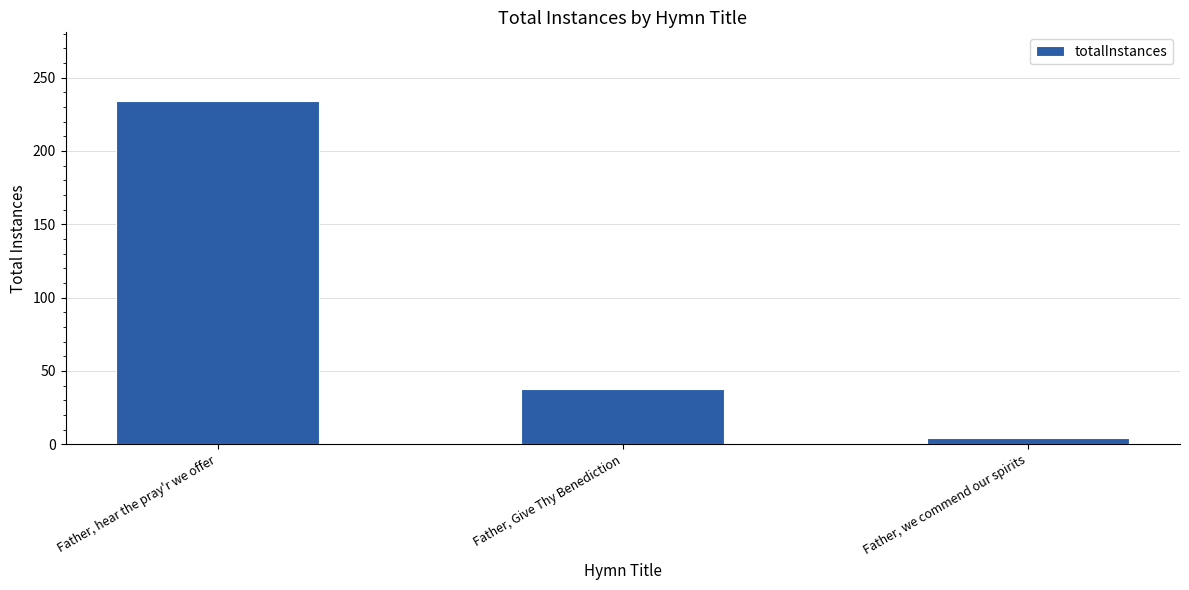

Which category has the lowest value across all series?

Father, we commend our spirits